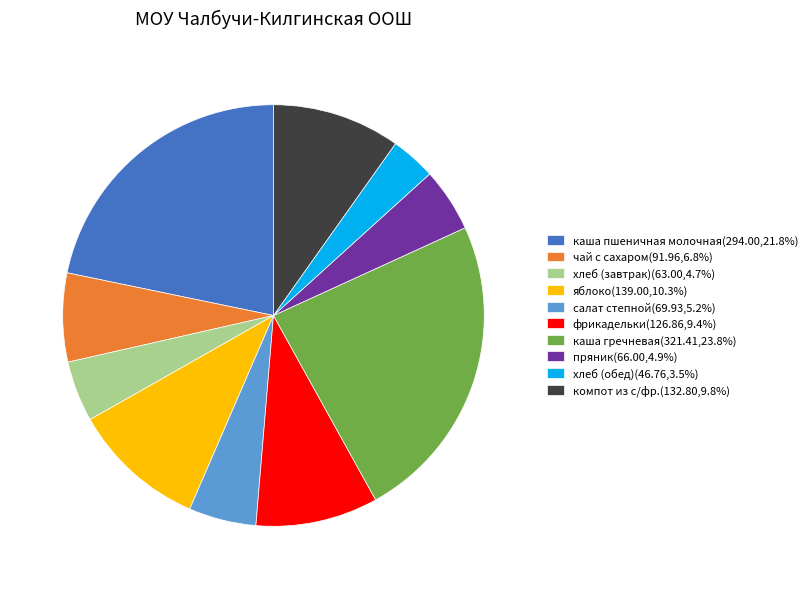

Count the number of slices in the pie.

10